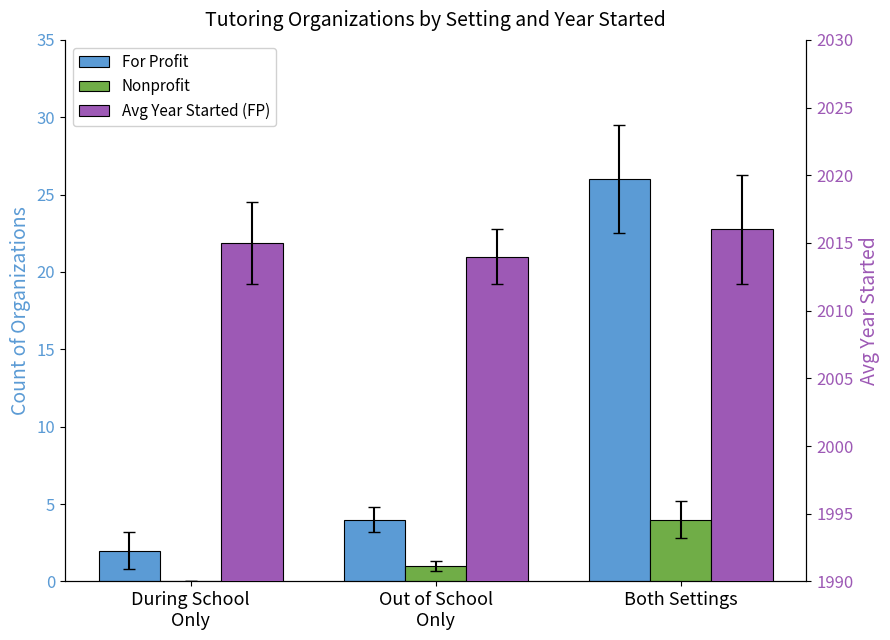

At which label does For Profit reach its peak?

Both Settings